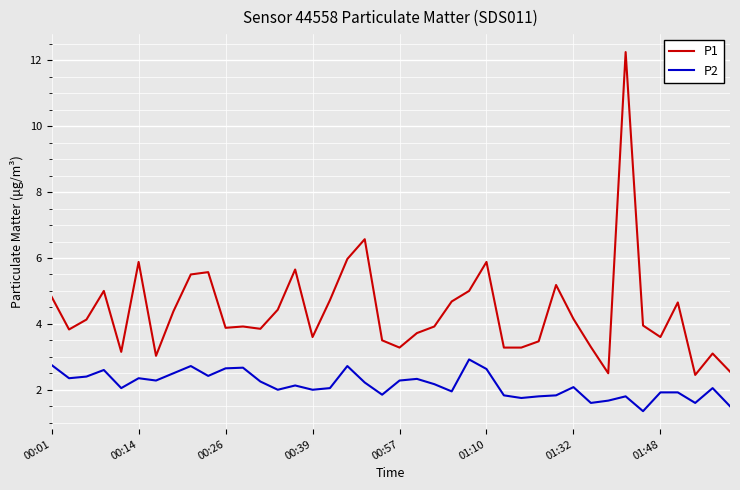

Rank the series by their average value, from highest to lowest.

P1, P2